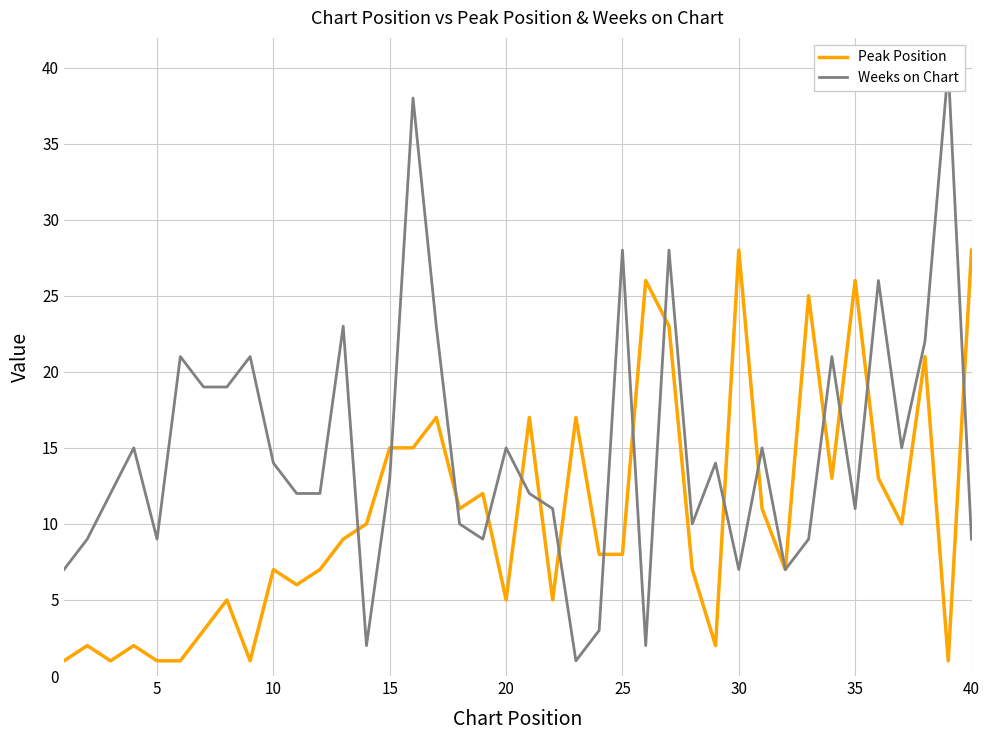

The value of Peak Position at 20 is 8. True or false?

False